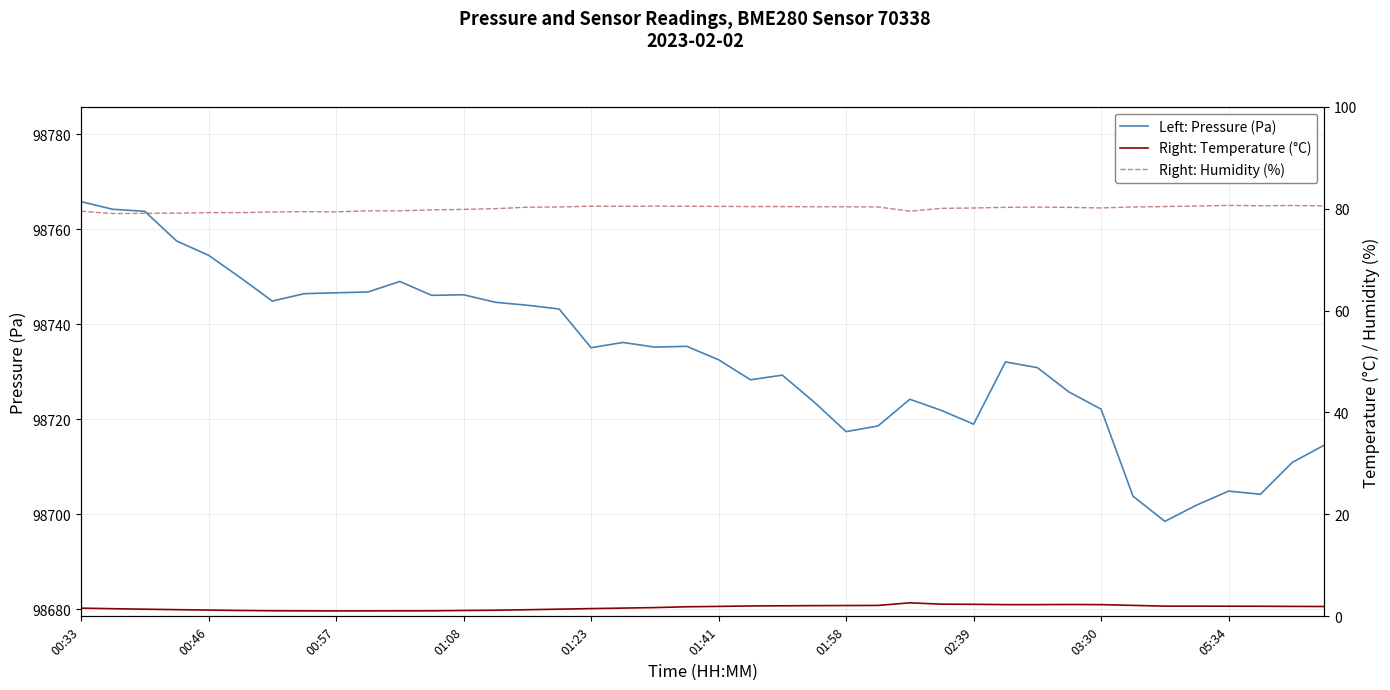

True or false: Right: Temperature (°C) and Left: Pressure (Pa) cross at least once.

False